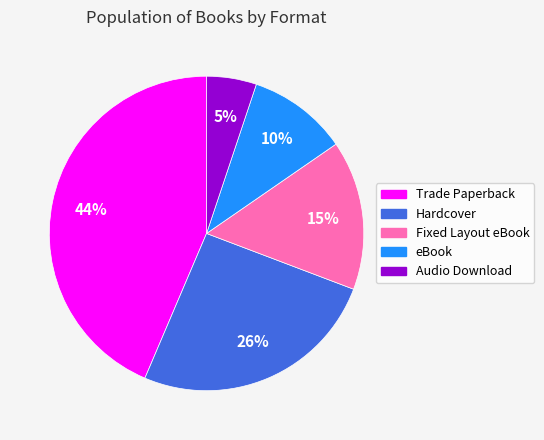

What percentage is the eBook slice, to the nearest percent?

10%